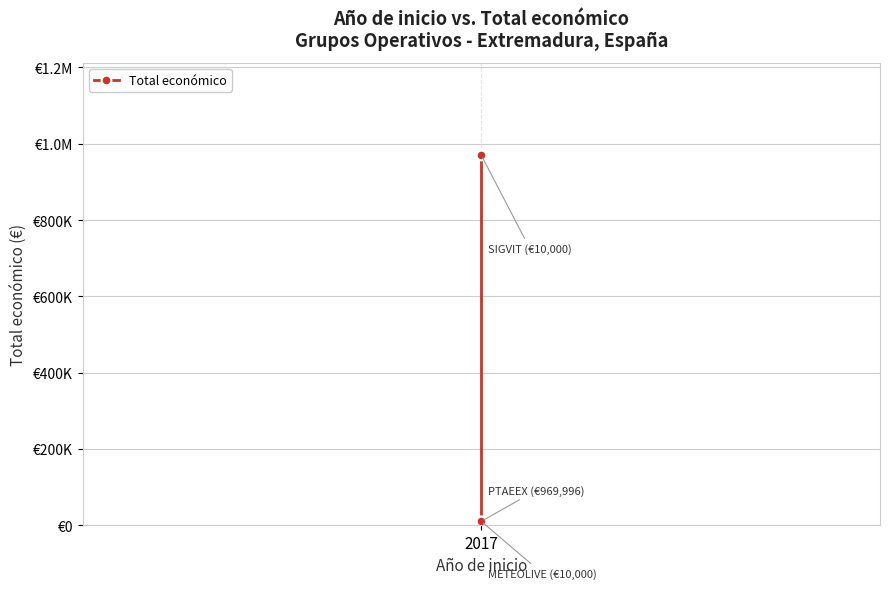

What is the maximum value shown in the chart?

969996